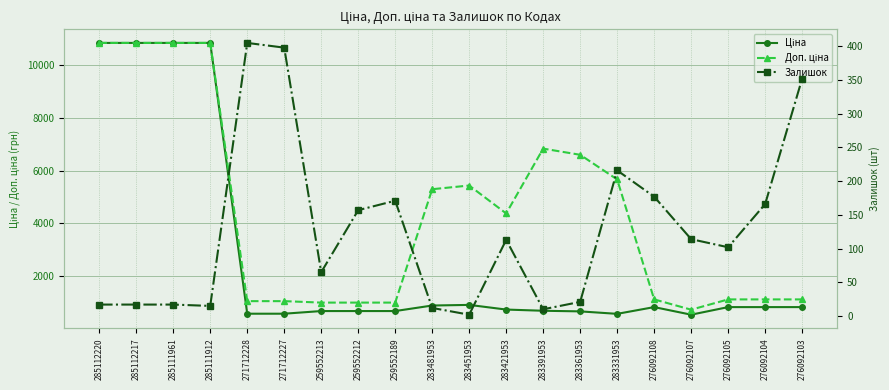

What is the difference between the Доп. ціна values at 276092103 and 271712228?

65.9